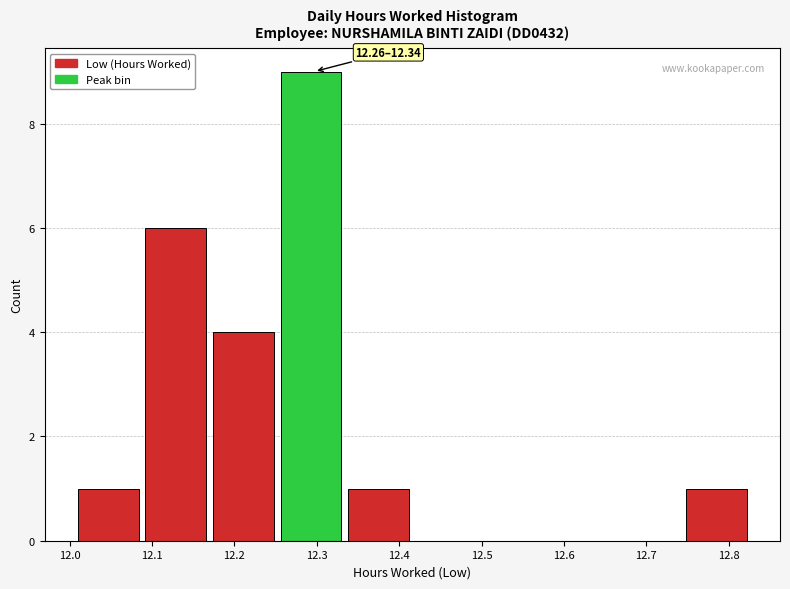

Over which range of the x-axis is the bar tallest?

12.256 to 12.338